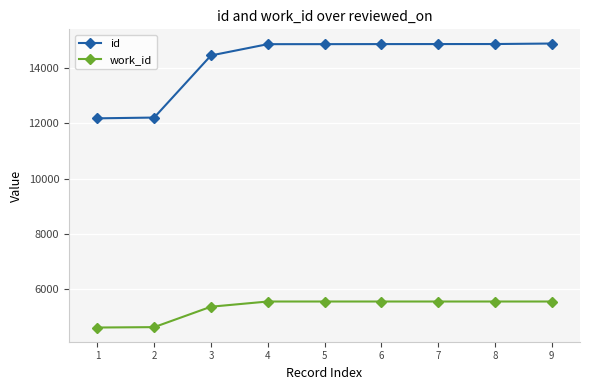

Which series has the largest range (max minus min)?

id